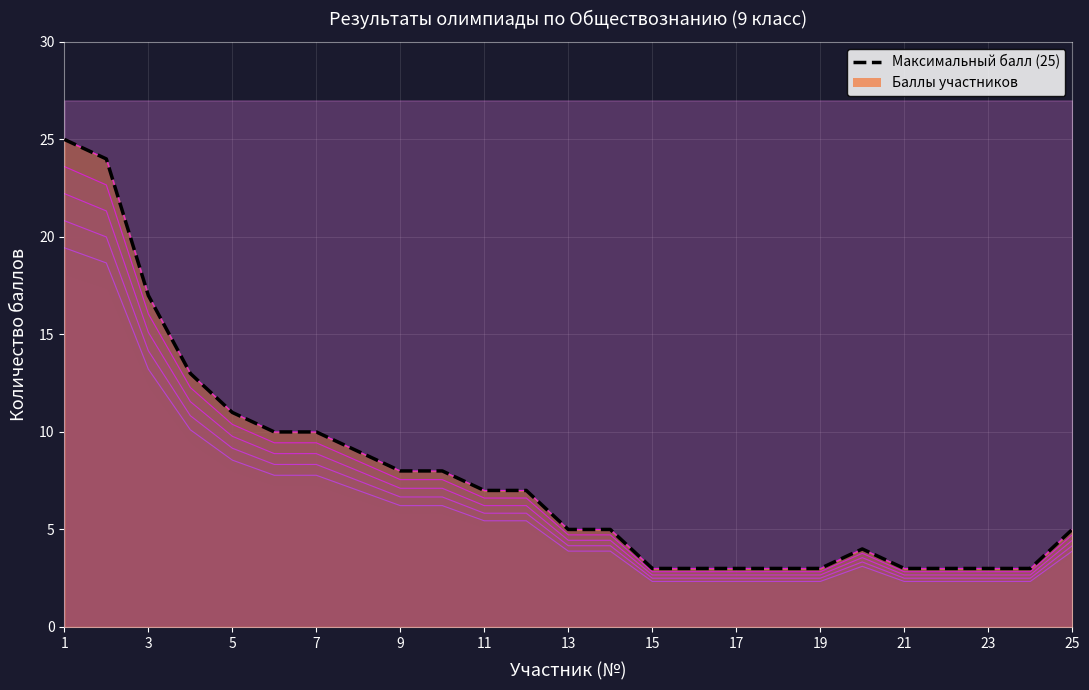

What is the average value?

8